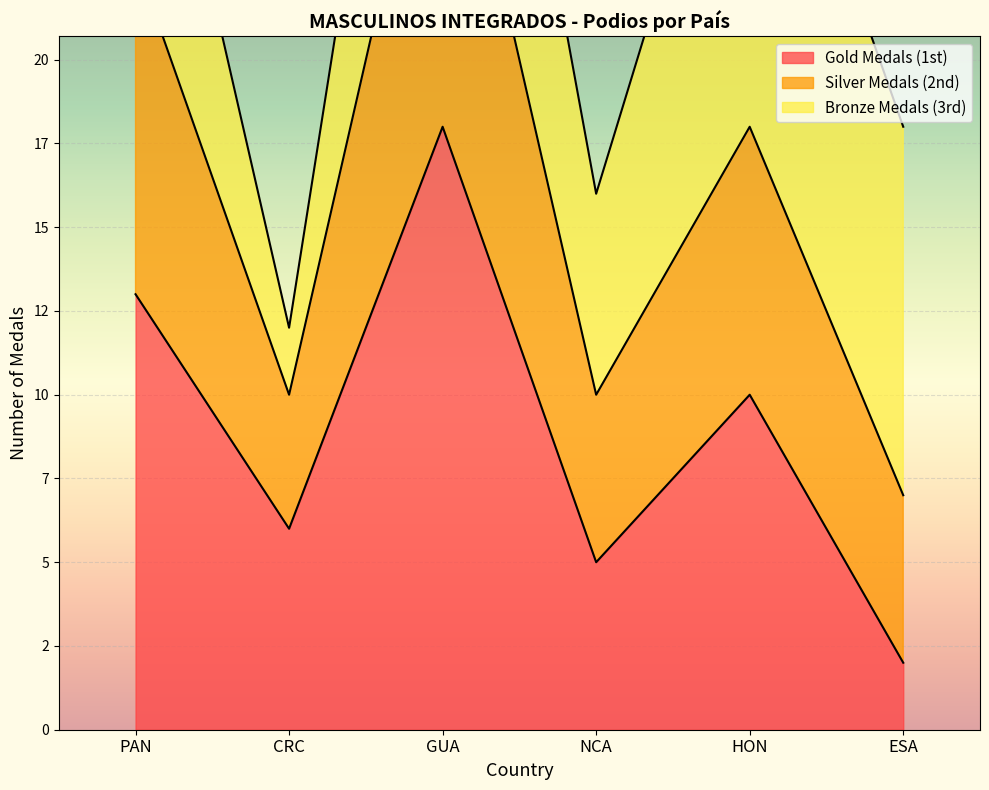

At which category does Silver Medals (2nd) reach its first local valley?

CRC